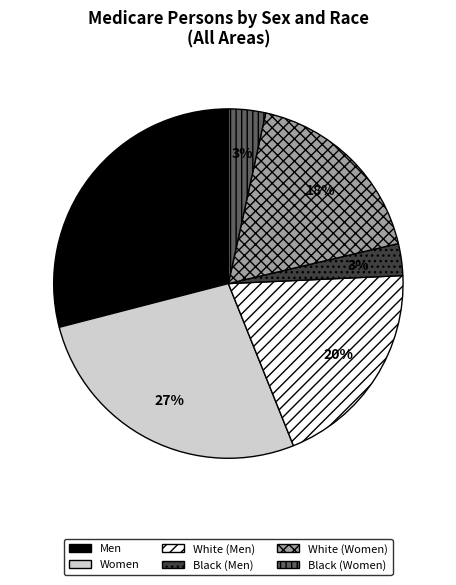

What is the largest slice in the pie chart?

Men